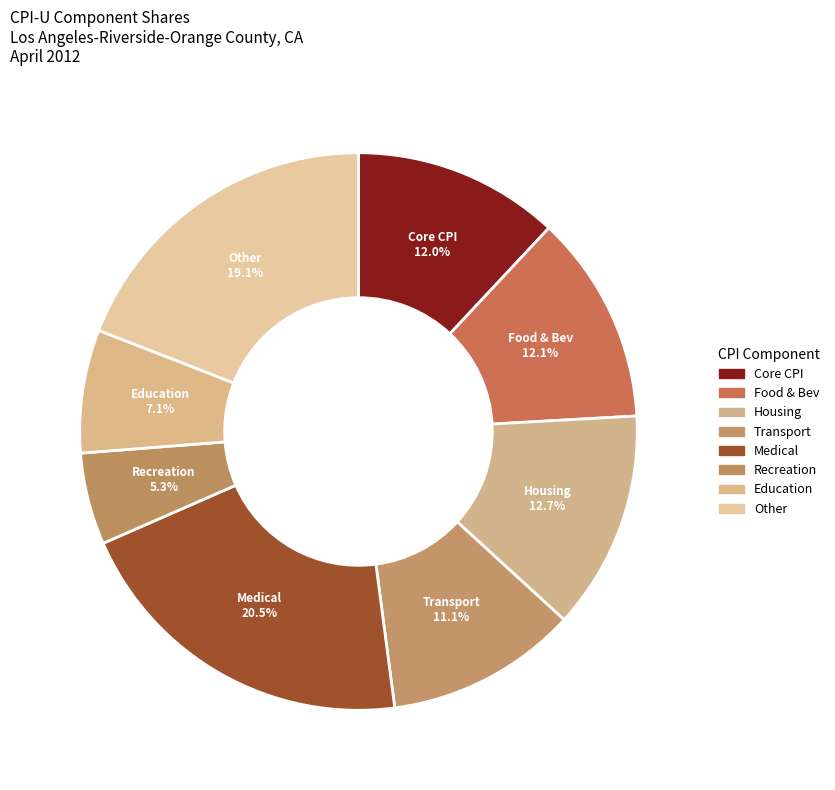

Count the number of slices in the pie.

8